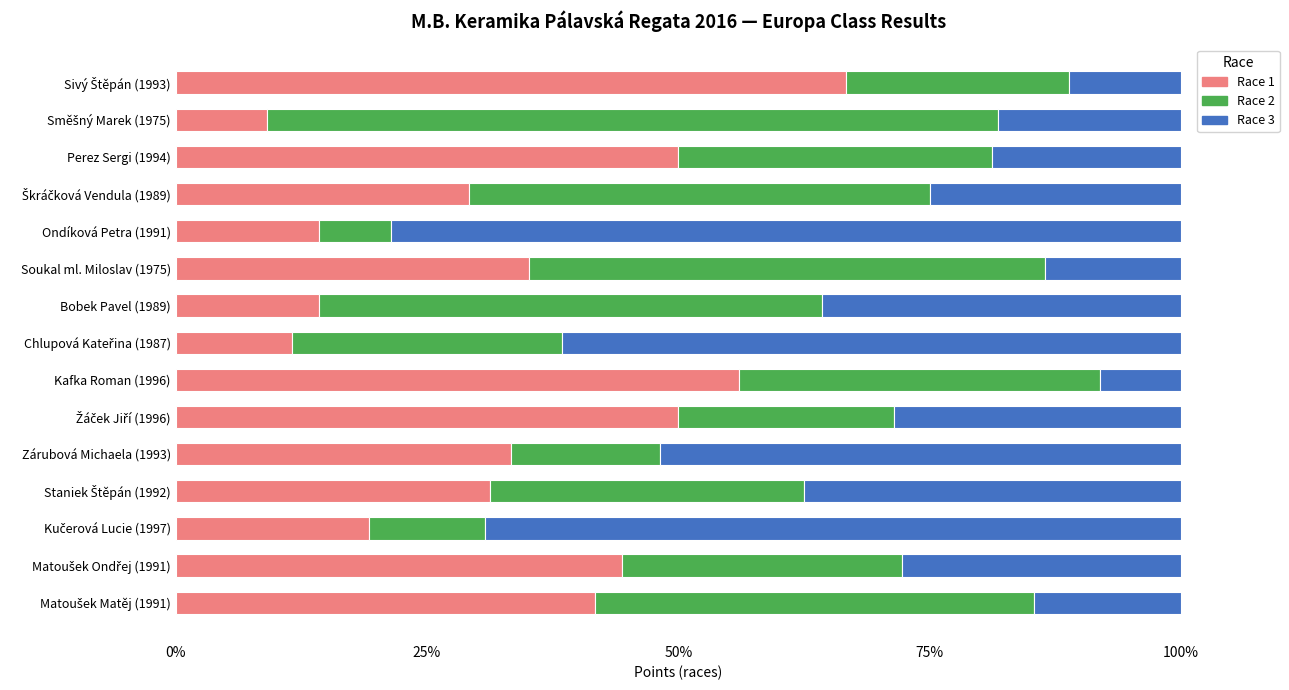

At how many categories does at least one series exceed 0?

15